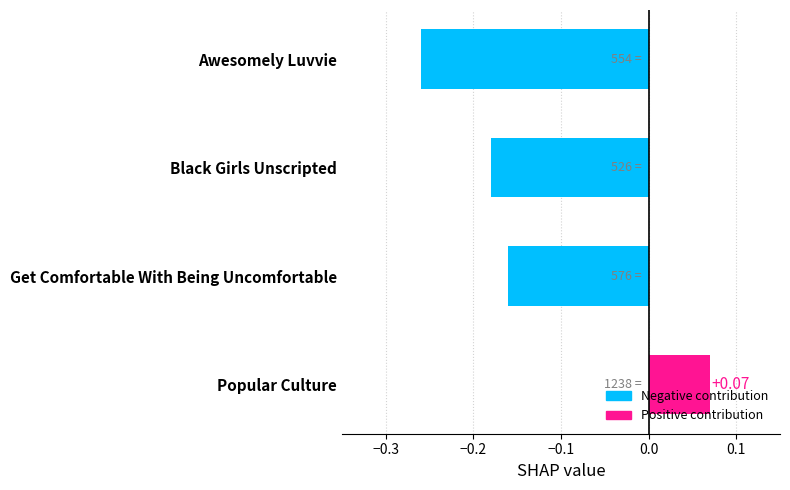

Count the number of categories in the chart.

4